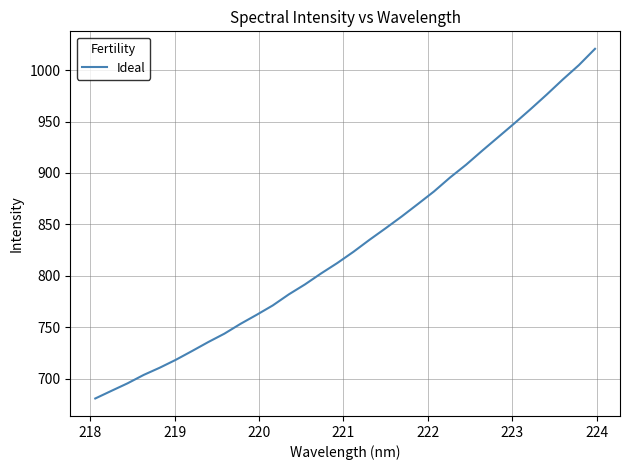

What is the minimum value shown in the chart?

680.7